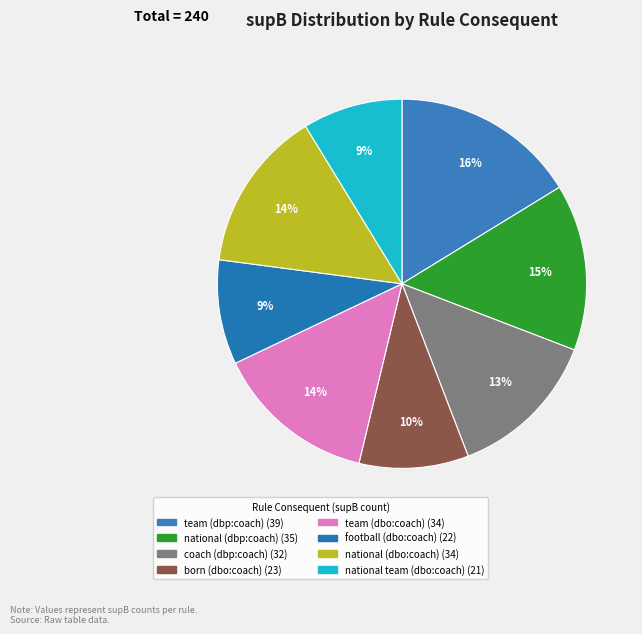

To the nearest percent, what is the difference between the largest and smallest slice percentages?

8%